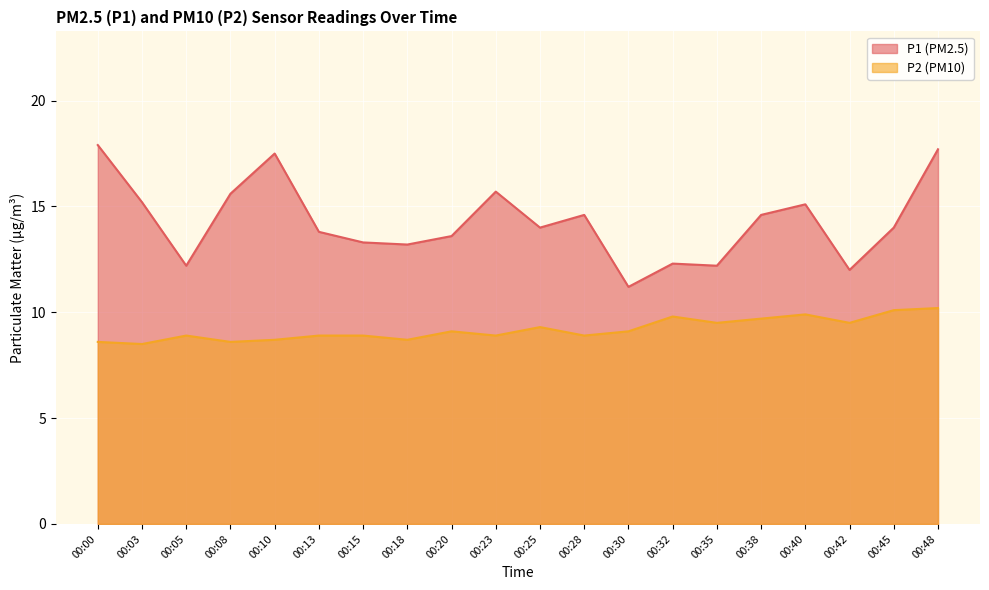

Where is P1 nearest to the value 14?

00:25